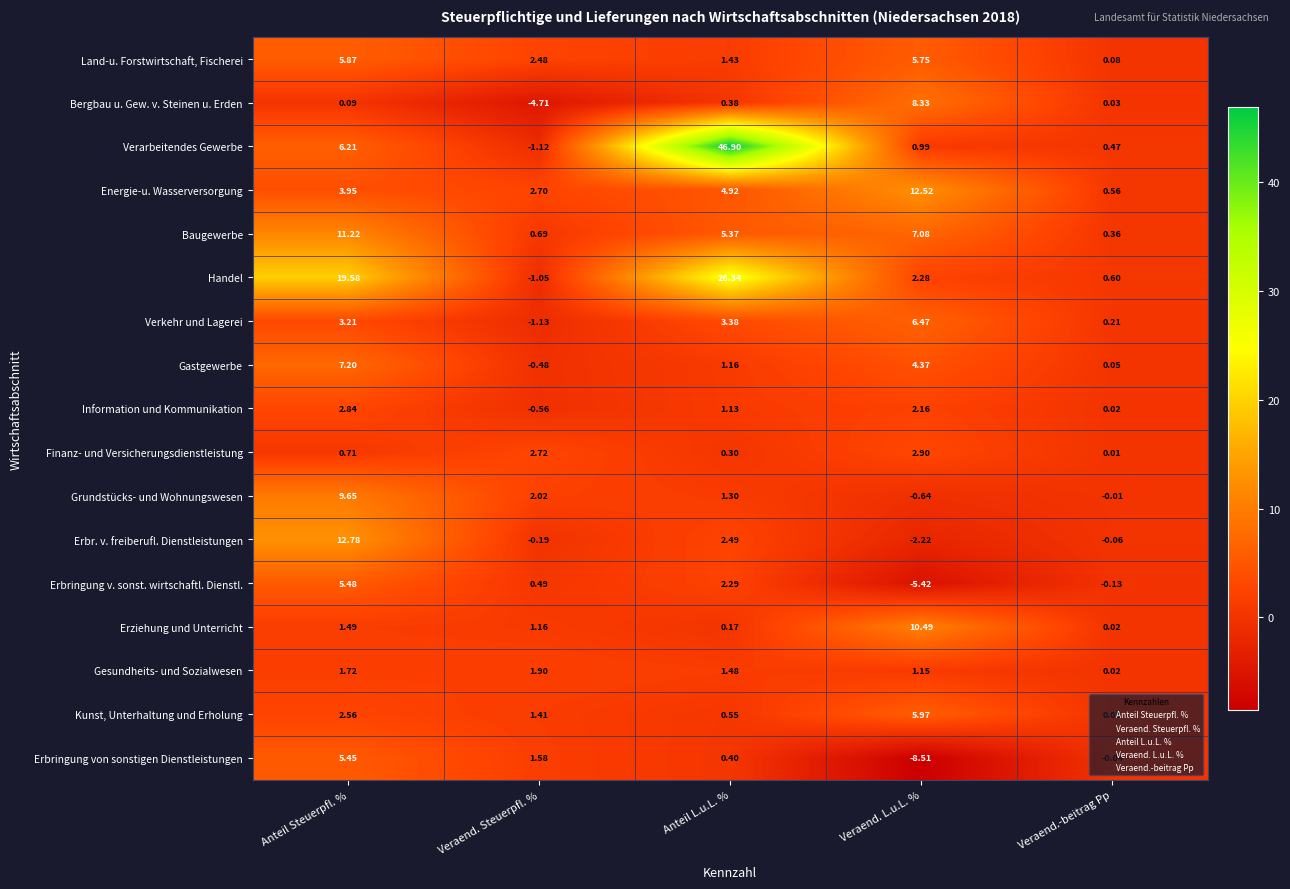

At which label is Information und Kommunikation closest to 1?

Anteil L.u.L. %